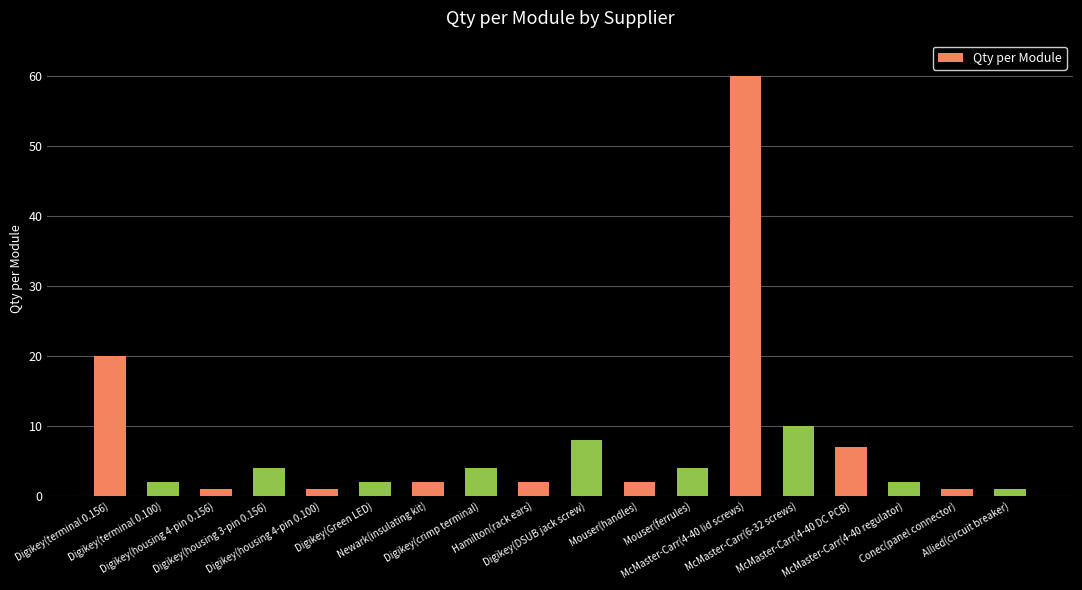

True or false: the data shows 2 at Newark(insulating kit).

True